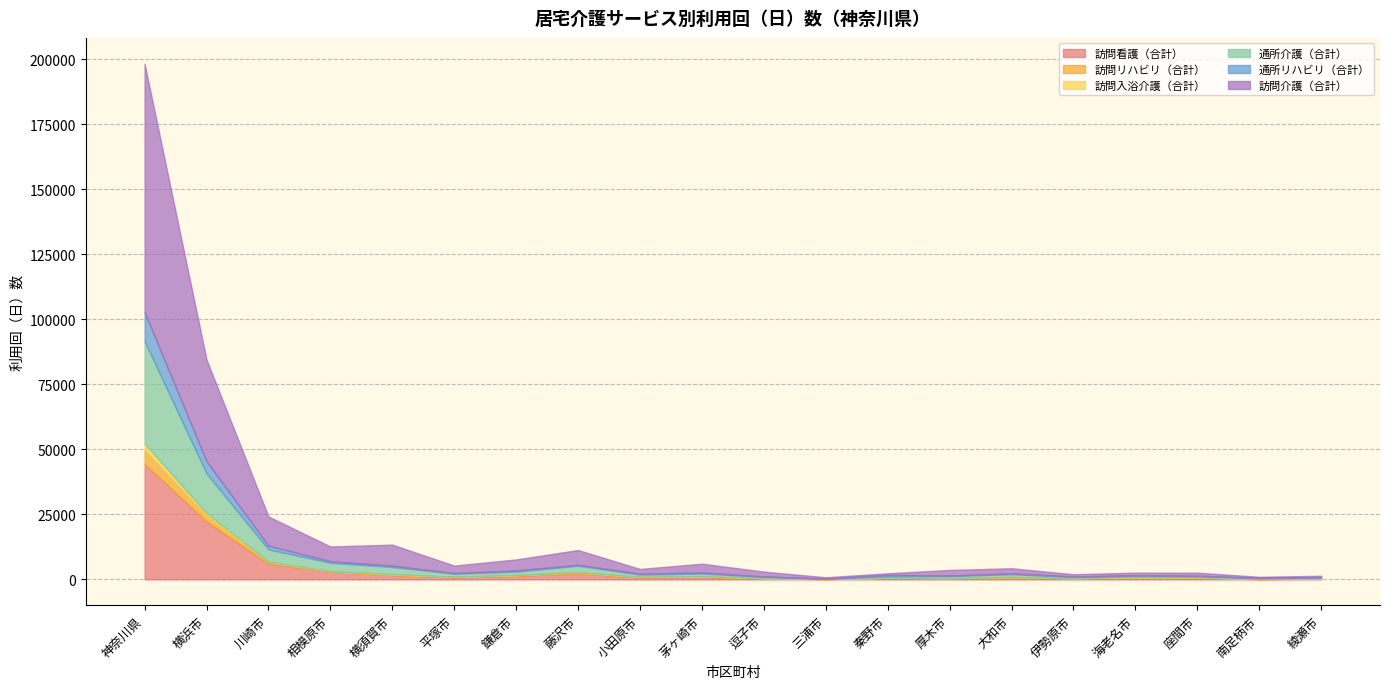

What is the total value across all series at 横浜市?

84560